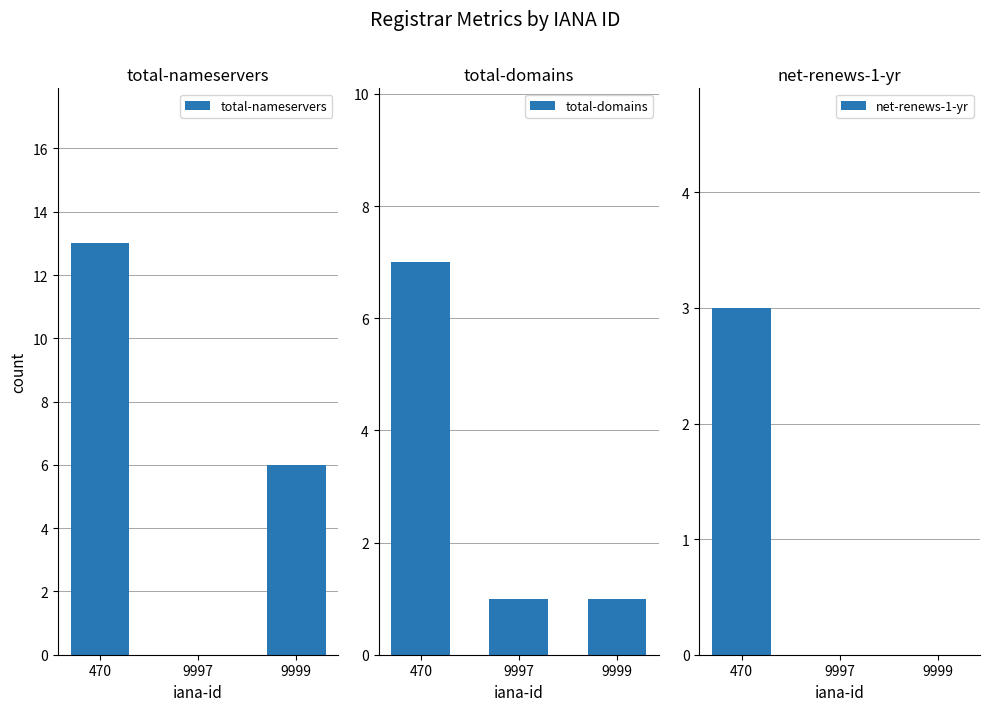

How many bars are there in each group?

3